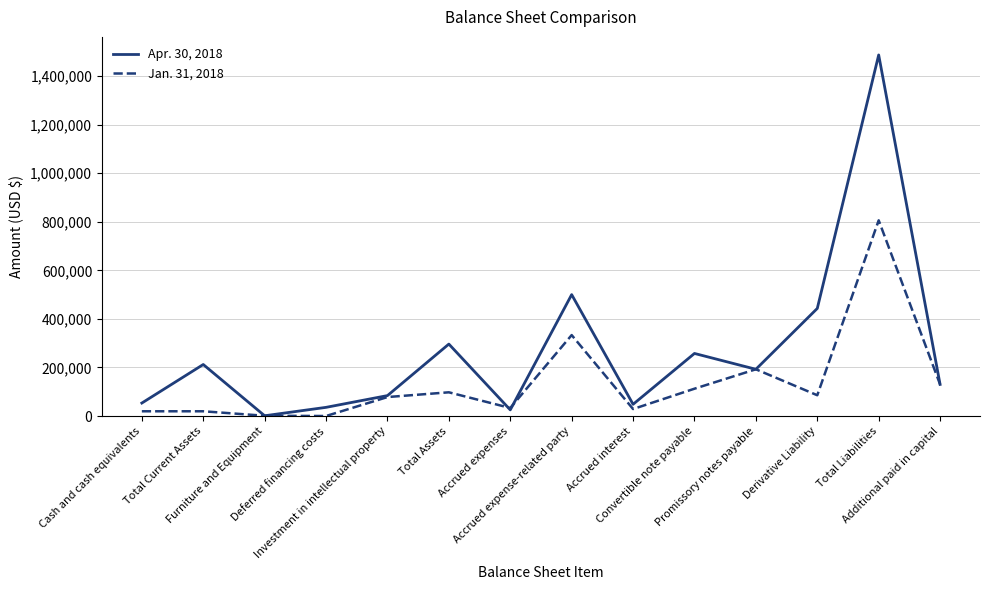

What is the approximate value of Apr. 30, 2018 at Investment in intellectual property, to the nearest 100?

84100